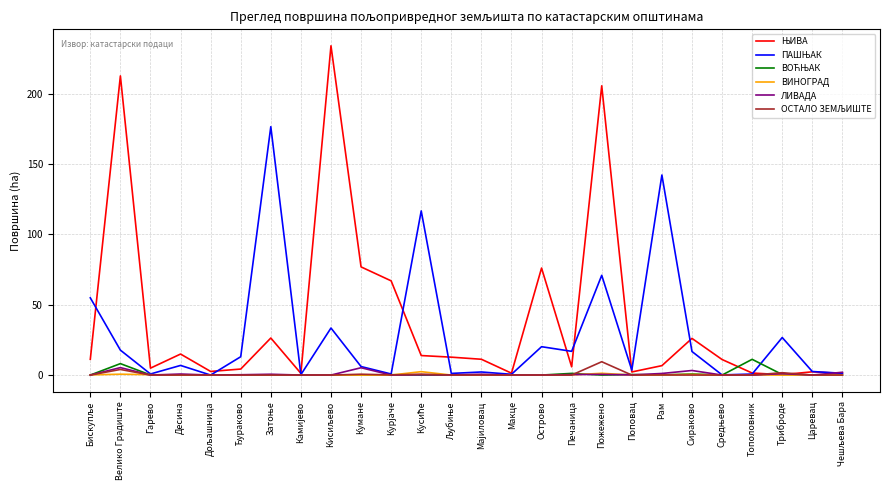

What is the greatest value displayed?

234.1